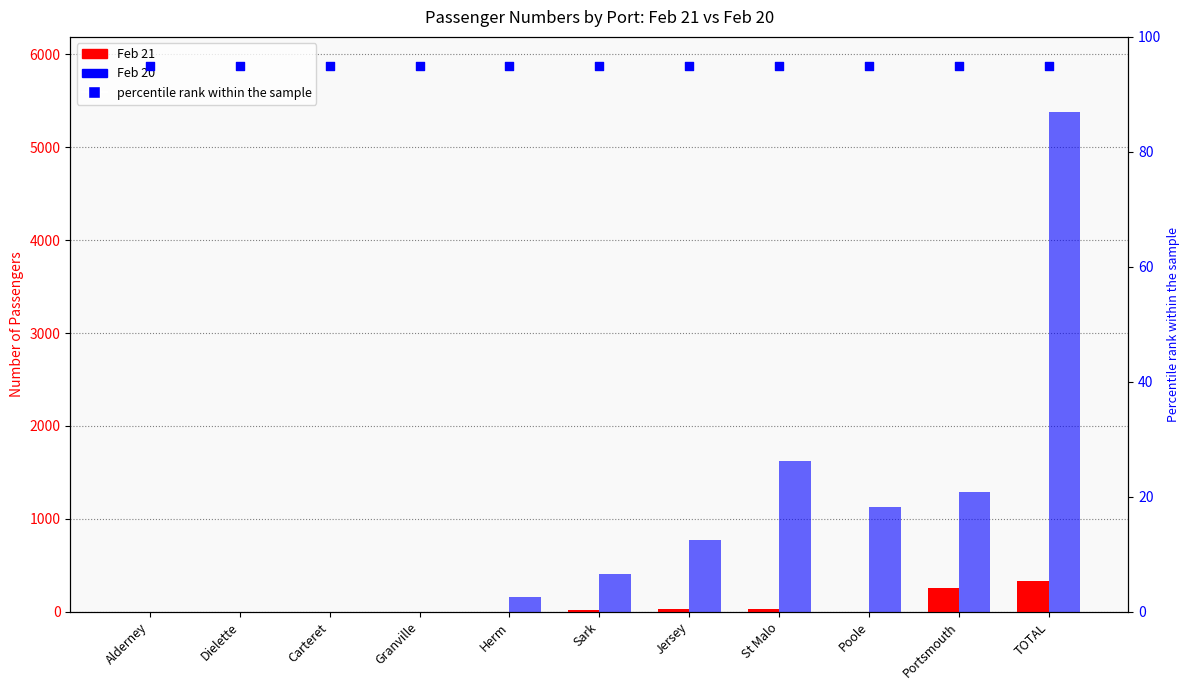

At which category is the sum across all series the highest?

TOTAL